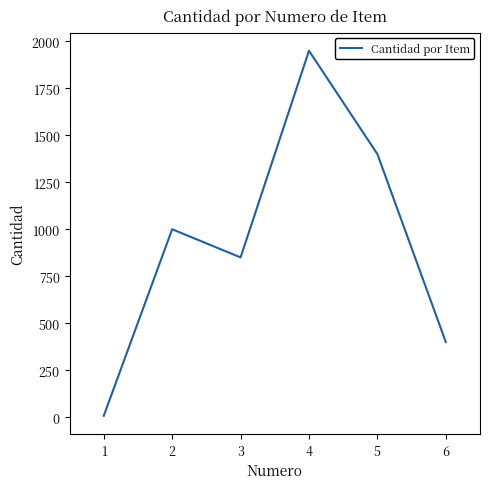

How many series are shown in this chart?

1